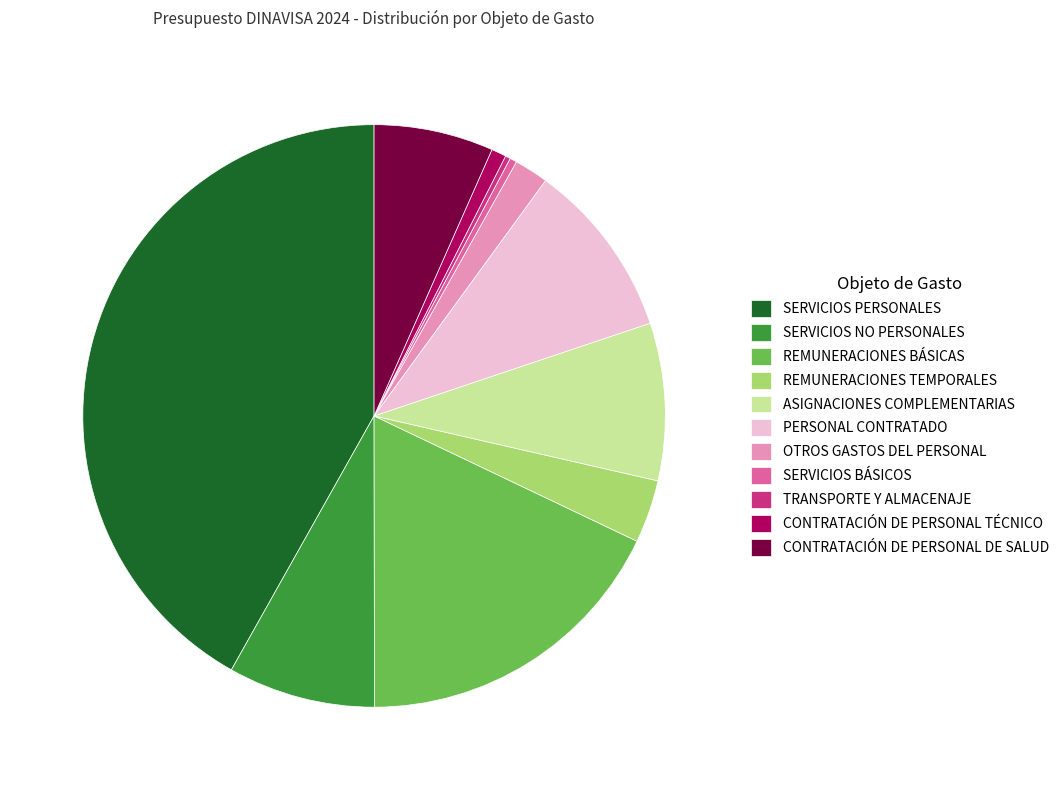

Is CONTRATACIÓN DE PERSONAL TÉCNICO the majority of the pie?

No